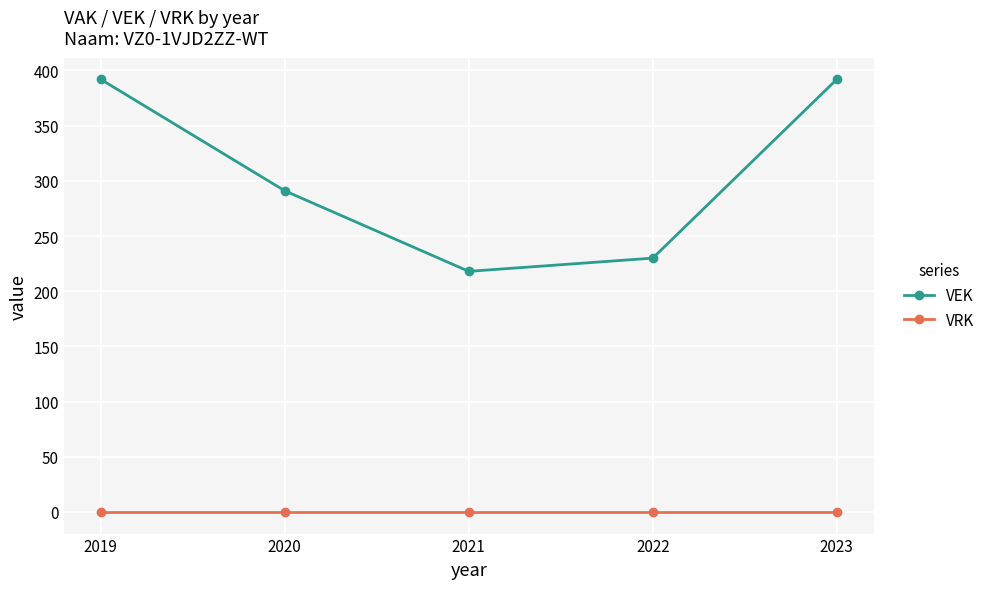

True or false: VEK has a value of 702 at 2023.

False